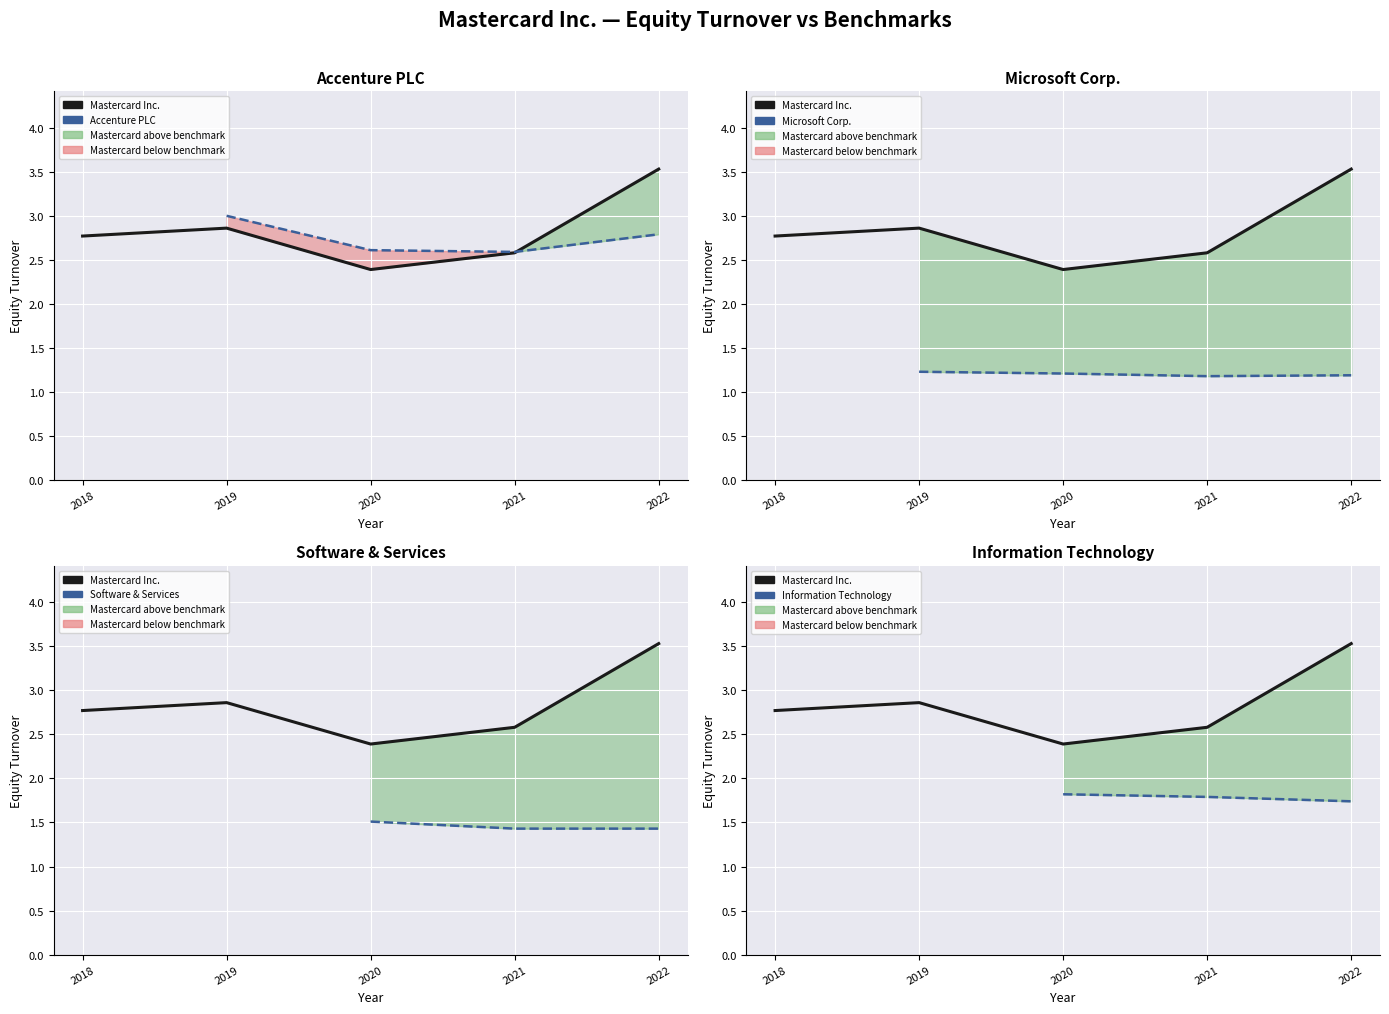

How many distinct data groups are displayed?

5